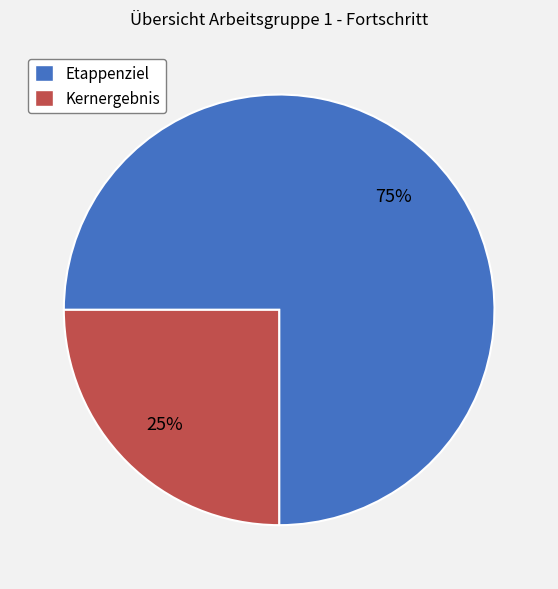

What percentage is the Kernergebnis slice, to the nearest percent?

25%